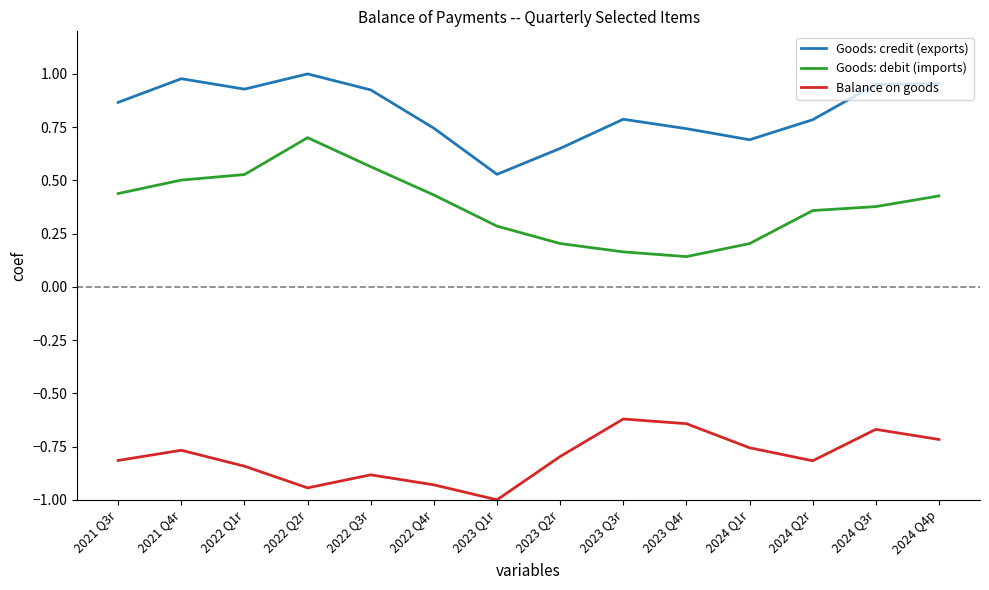

True or false: Goods: credit (exports) has more than 1 interior local peaks.

True